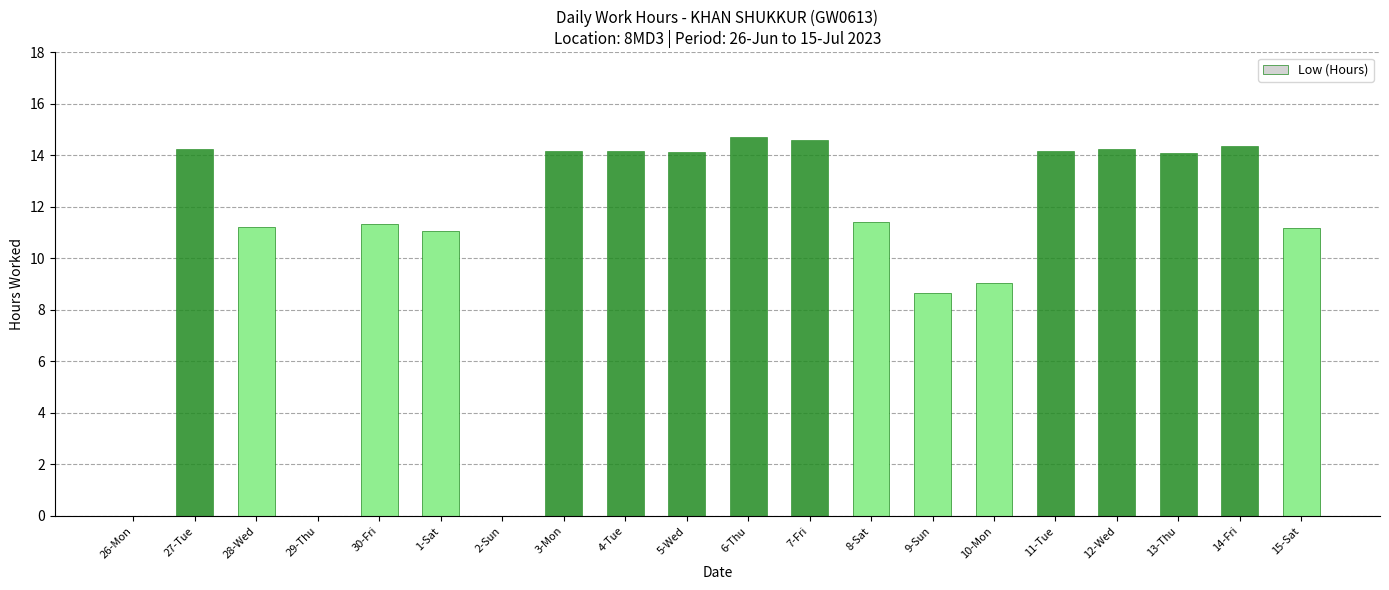

The value at 10-Mon is 9.1. True or false?

True